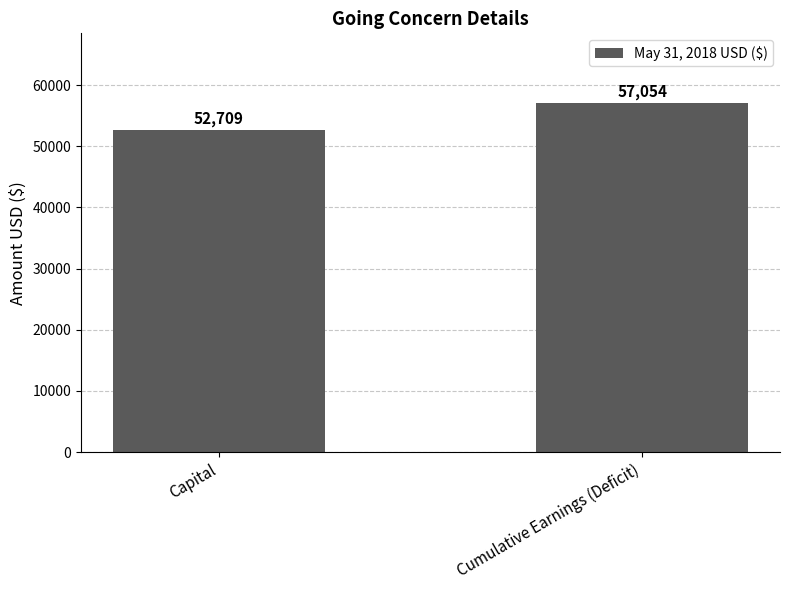

How many values are between 52709 and 57054?

2